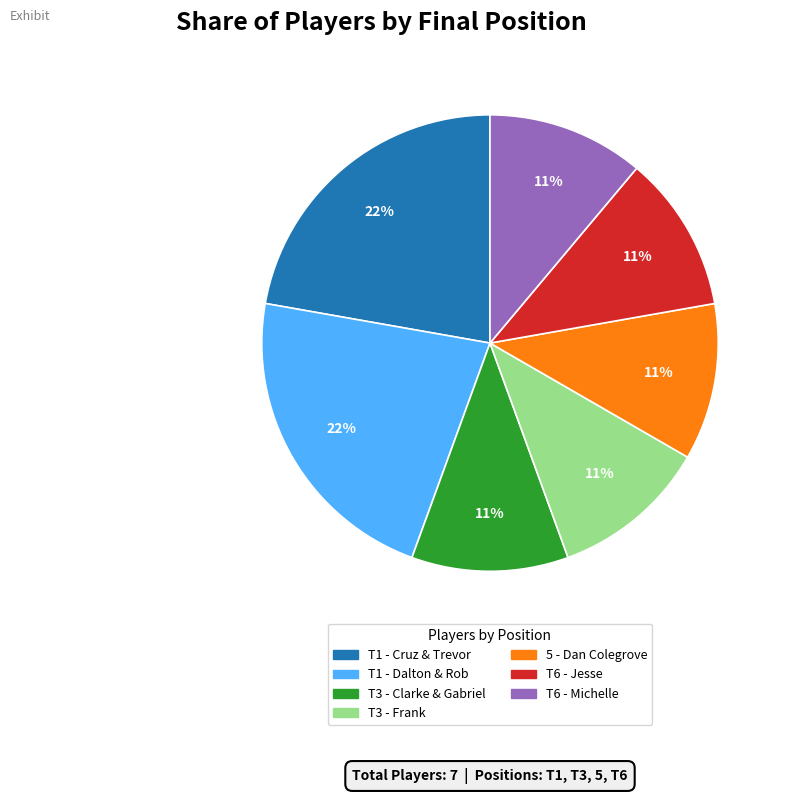

To the nearest percent, what portion does T1 - Cruz & Trevor represent?

22%